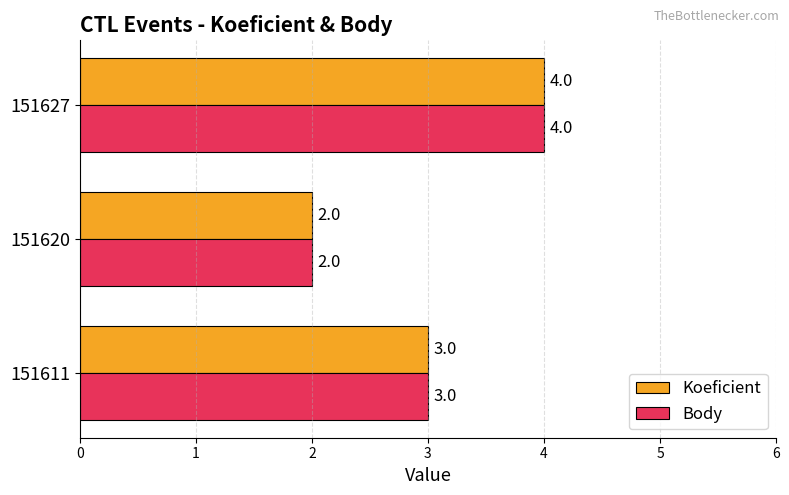

At which label is Body closest to 3?

151611